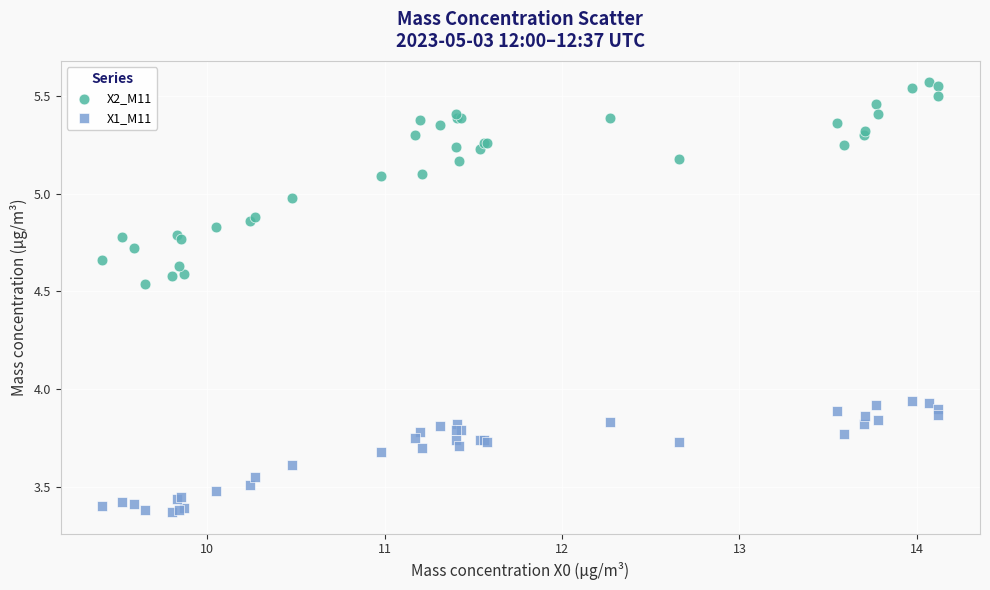

Which series has the widest spread of Y values?

X2_M11